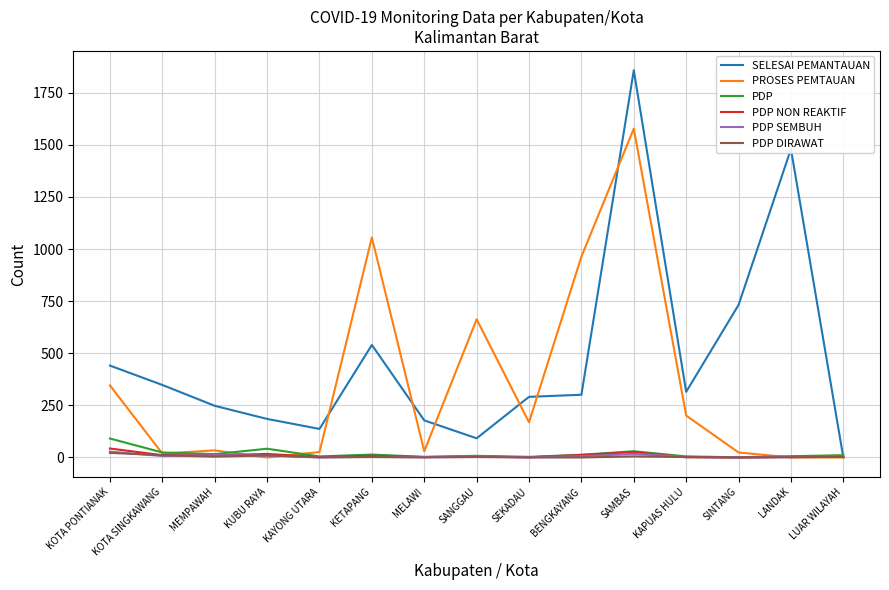

Which category has the highest value across all series?

SAMBAS